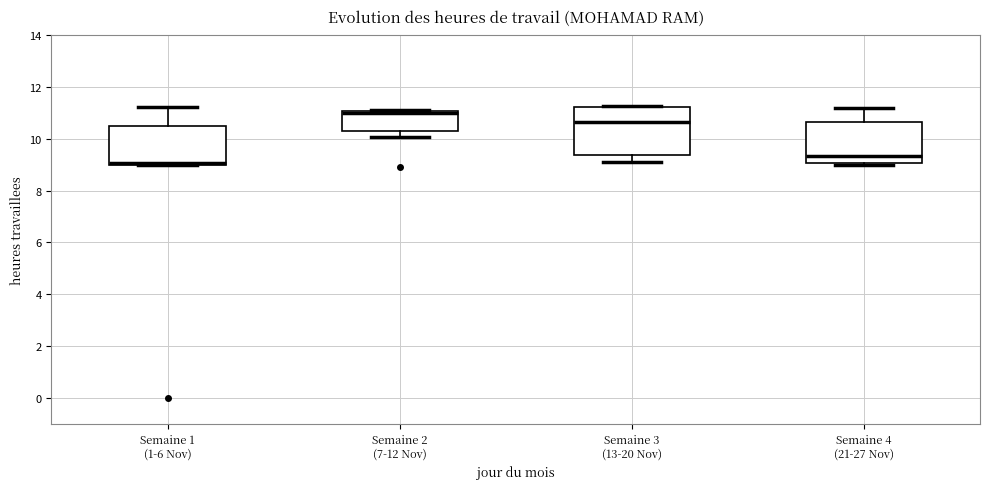

Reading left to right, read every box against the y-axis: the position of its median line, the range the box covers, and the ends of its whiskers. The values are not printed on the chart, so give them approximately, as read against the axis.

Semaine 1 (1-6 Nov): median 9.0 (just above the box's lower edge), box 9.0 to 10.6, whiskers 9.0 to 11.2
Semaine 2 (7-12 Nov): median 11.0 (just below the box's upper edge), box 10.4 to 11.0, whiskers 10.0 to 11.2
Semaine 3 (13-20 Nov): median 10.6, box 9.4 to 11.2, whiskers 9.2 to 11.2
Semaine 4 (21-27 Nov): median 9.4, box 9.0 to 10.6, whiskers 9.0 (just below the box's lower edge) to 11.2